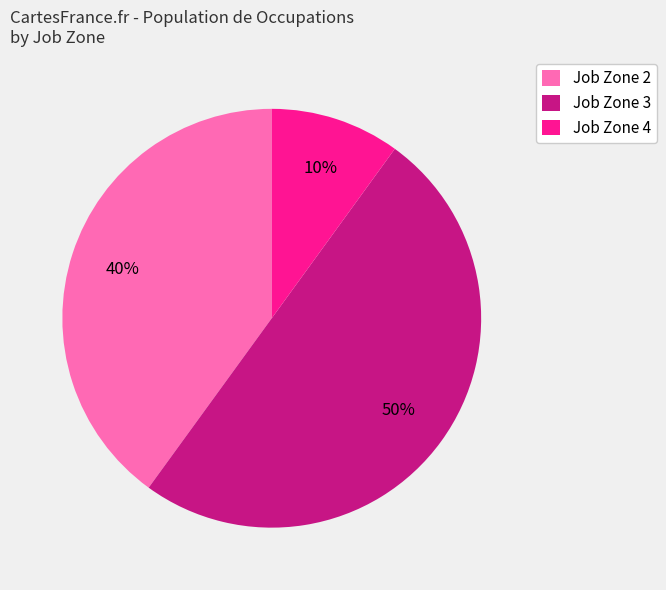

How many slices are in this pie chart?

3